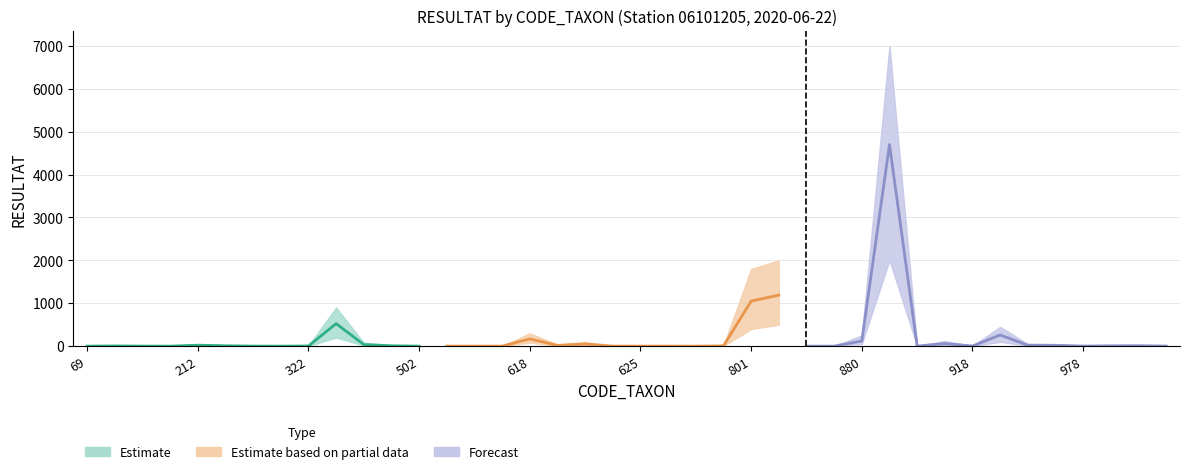

How many values in the upper_bound series exceed 12?

19